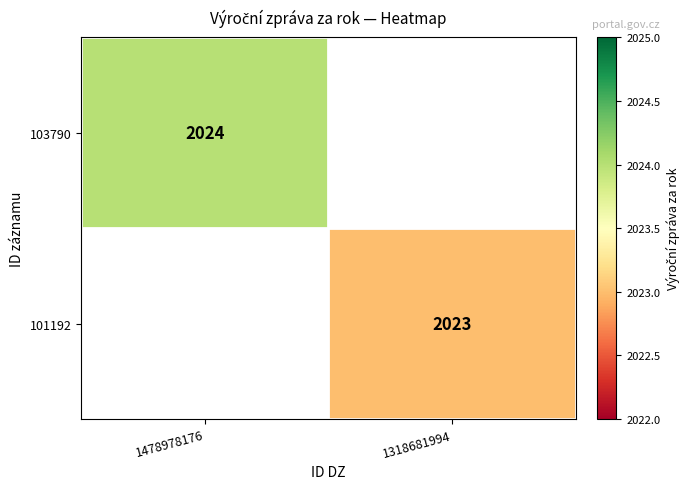

True or false: 101192 has a value of 2023 at 1318681994.

True